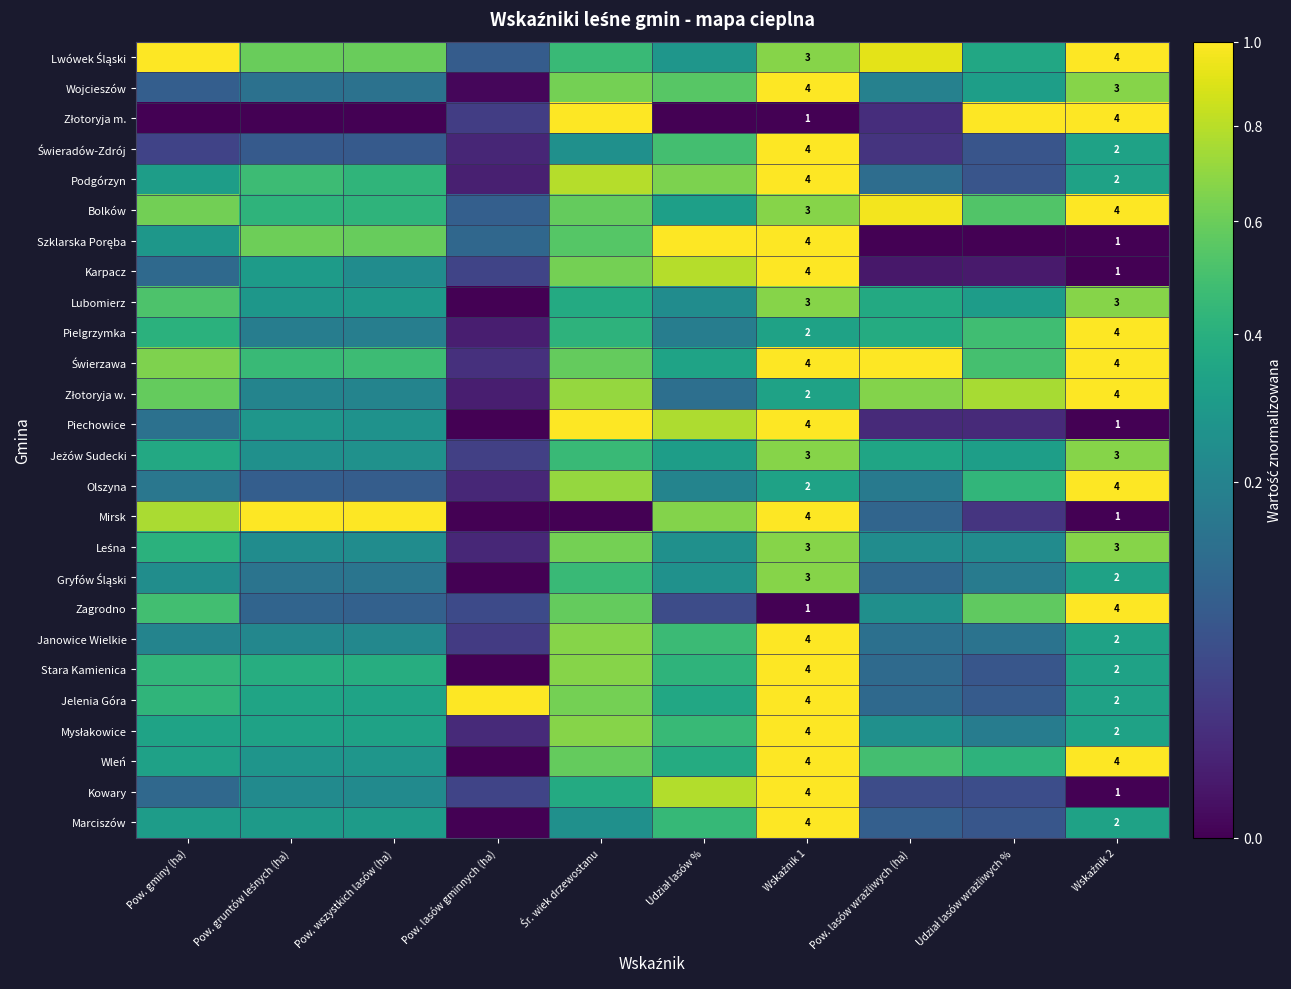

What is the highest value of the Lubomierz series?

0.7